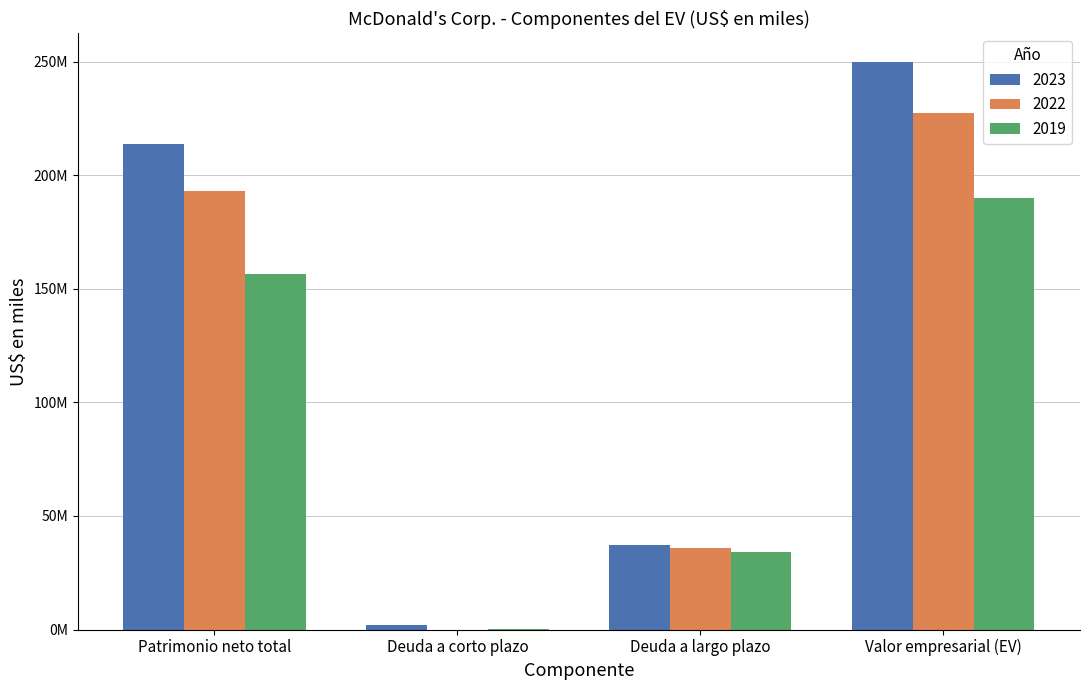

Are the bars grouped side by side (vs. stacked)?

Yes